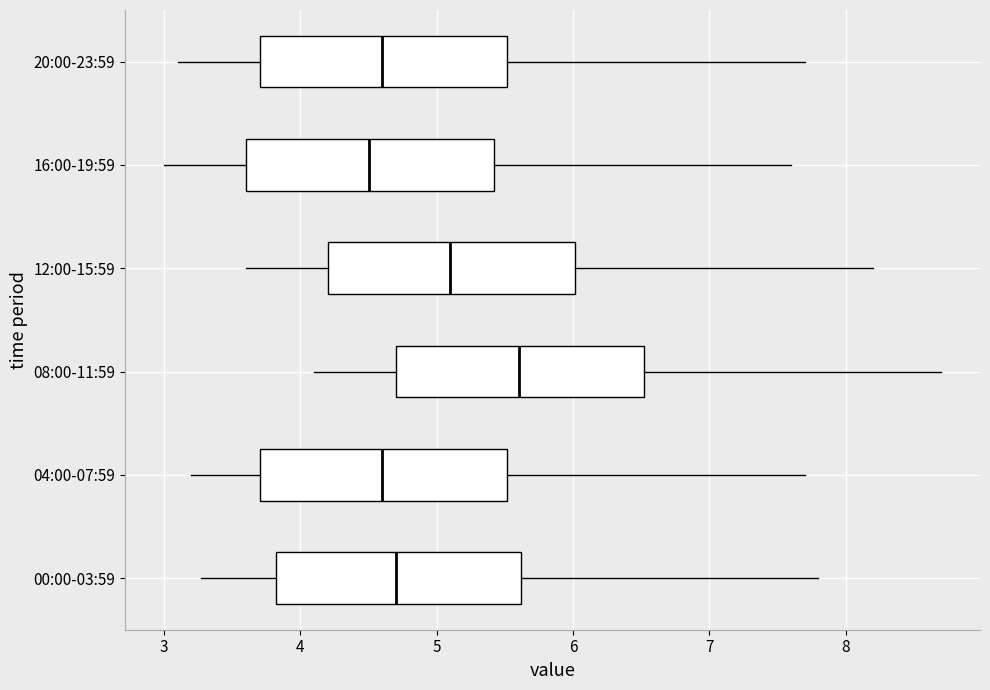

Reading bottom to top, read every box against the x-axis: the position of its median line, the range the box covers, and the ends of its whiskers. The values are not printed on the chart, so give them approximately, as read against the axis.

00:00-03:59: median 4.7, box 3.8 to 5.6, whiskers 3.3 to 7.8
04:00-07:59: median 4.6, box 3.7 to 5.5, whiskers 3.2 to 7.7
08:00-11:59: median 5.6, box 4.7 to 6.5, whiskers 4.1 to 8.7
12:00-15:59: median 5.1, box 4.2 to 6.0, whiskers 3.6 to 8.2
16:00-19:59: median 4.5, box 3.6 to 5.4, whiskers 3.0 to 7.6
20:00-23:59: median 4.6, box 3.7 to 5.5, whiskers 3.1 to 7.7